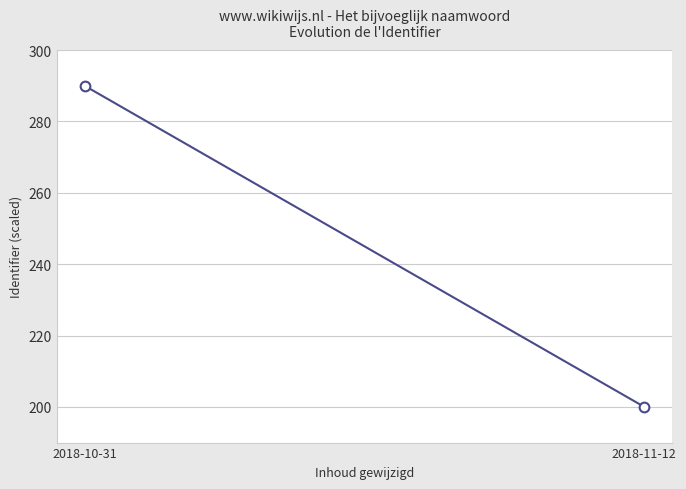

What is the label of the 1st point from the left?

2018-10-31